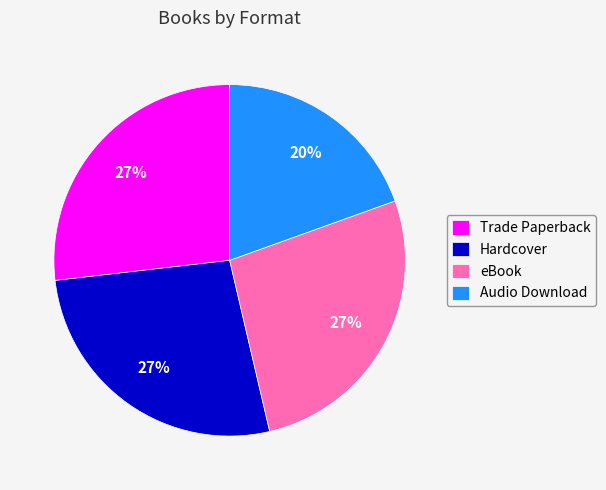

To the nearest percent, what portion does Trade Paperback represent?

27%